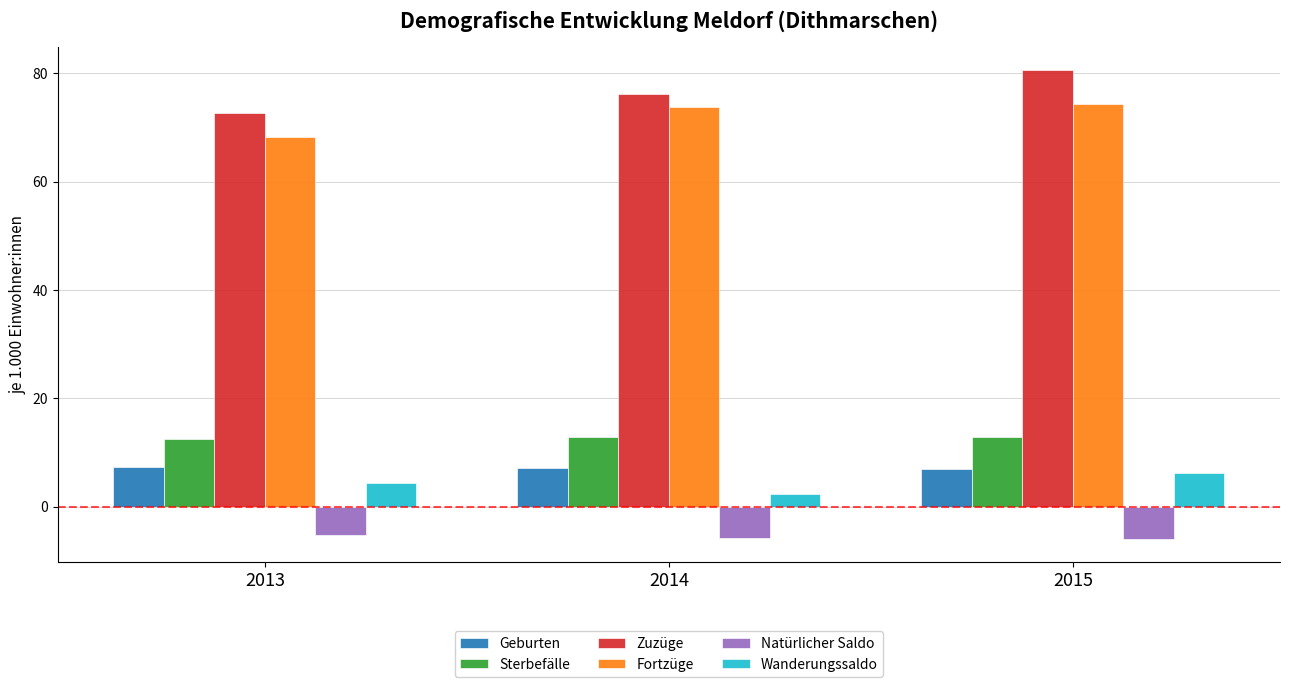

What is the difference between the maximum and minimum values in the Fortzüge series?

6.0